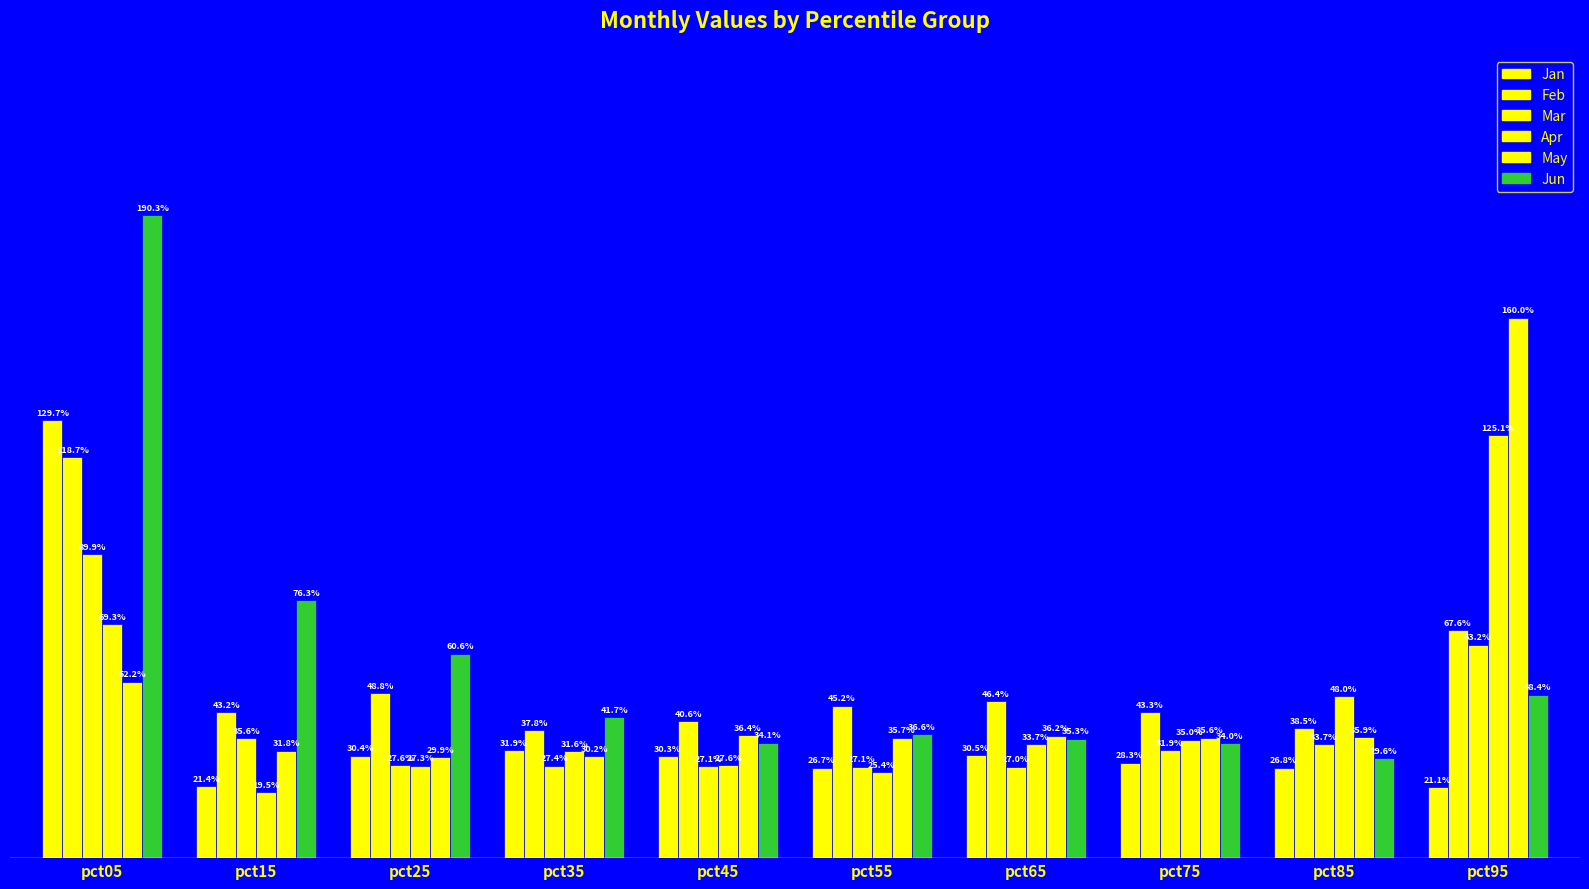

What is the value of the May bar at the 9th from the left?

0.4